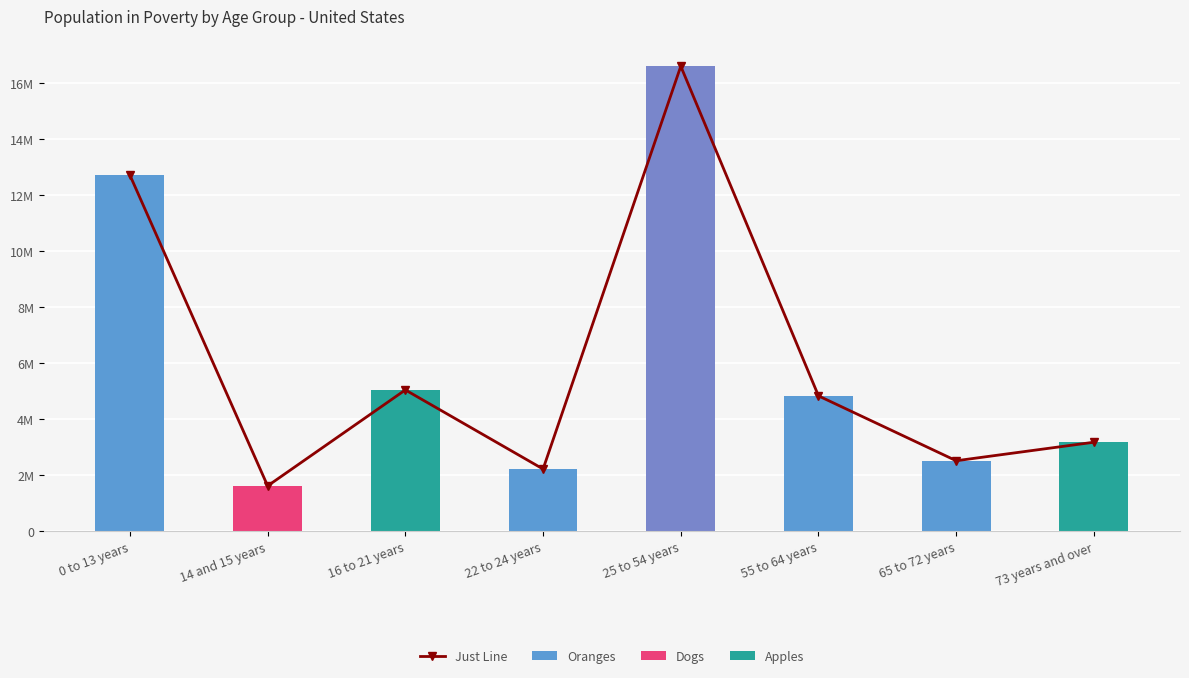

Which has a higher value, 73 years and over or 25 to 54 years?

25 to 54 years